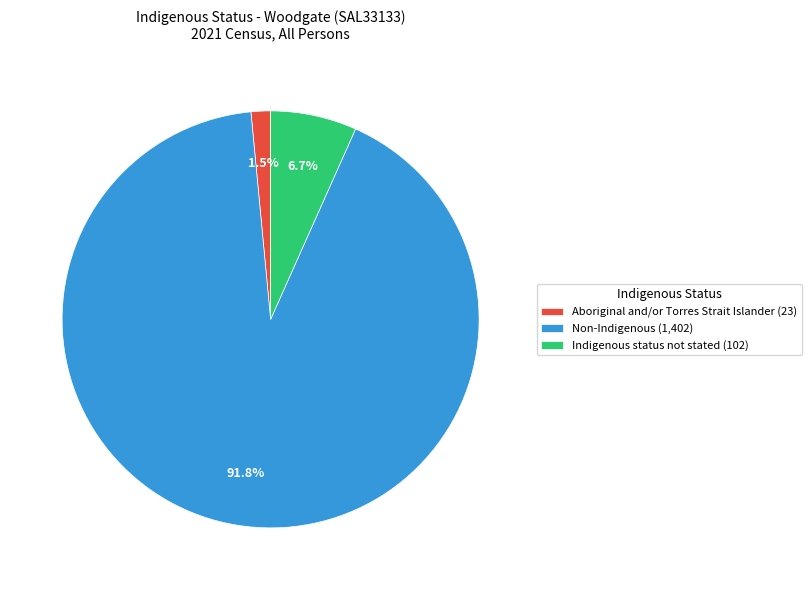

How much of the chart is everything except Non-Indigenous (1,402)?

8.2%